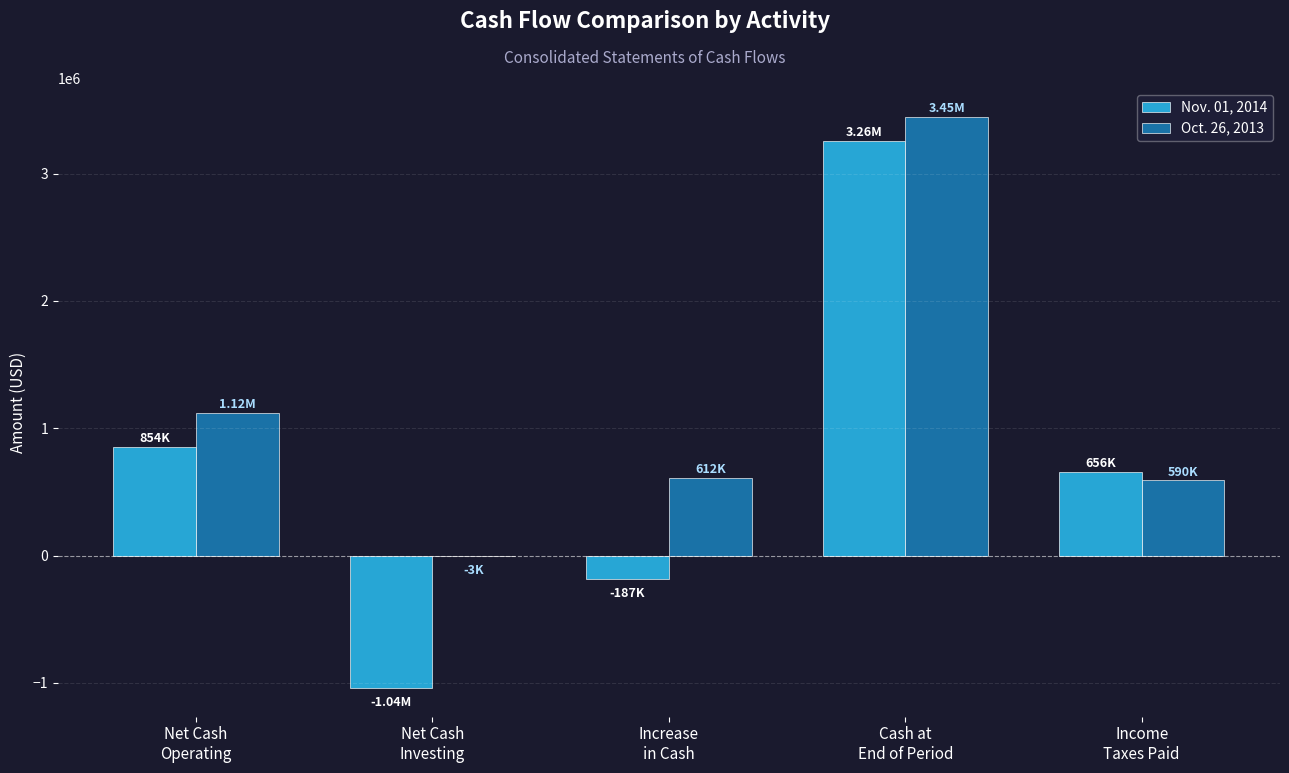

Which series has the largest total across all categories?

Oct. 26, 2013